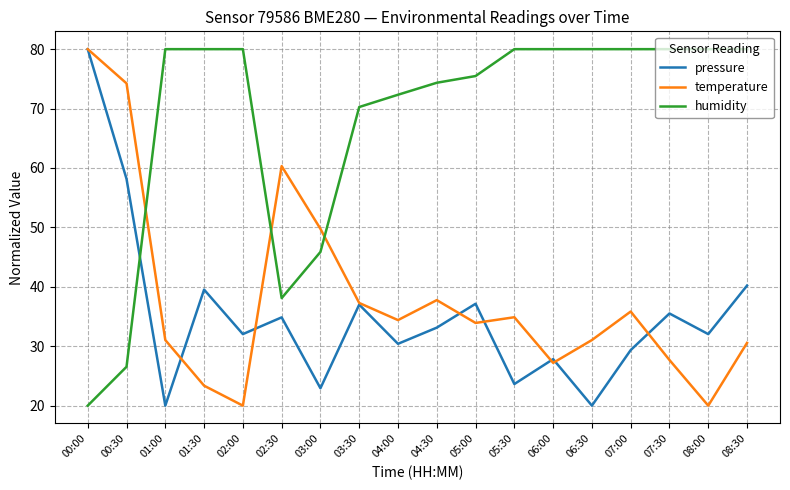

What is the spread (max minus min) of values at 05:30?

56.4